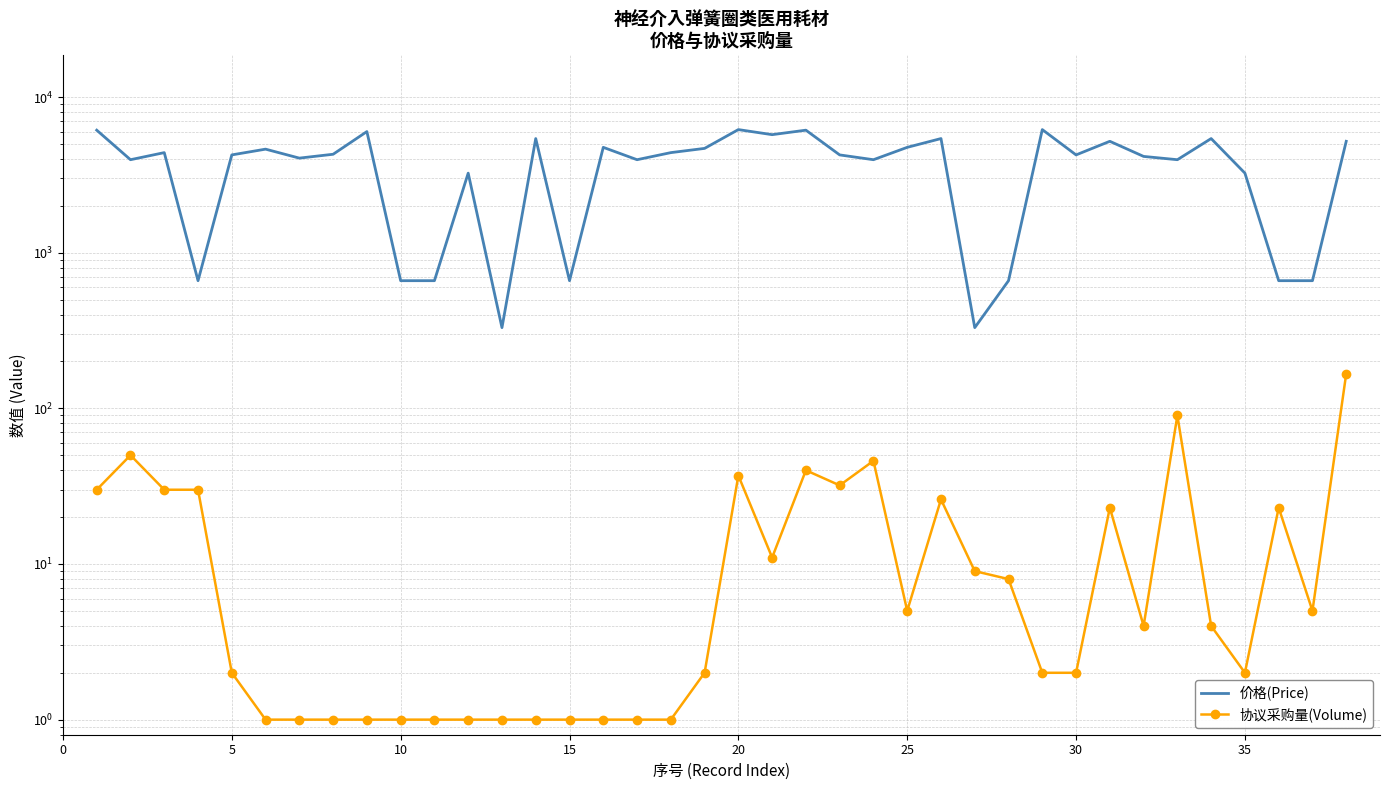

What is the maximum value for 协议采购量(Volume)?

167